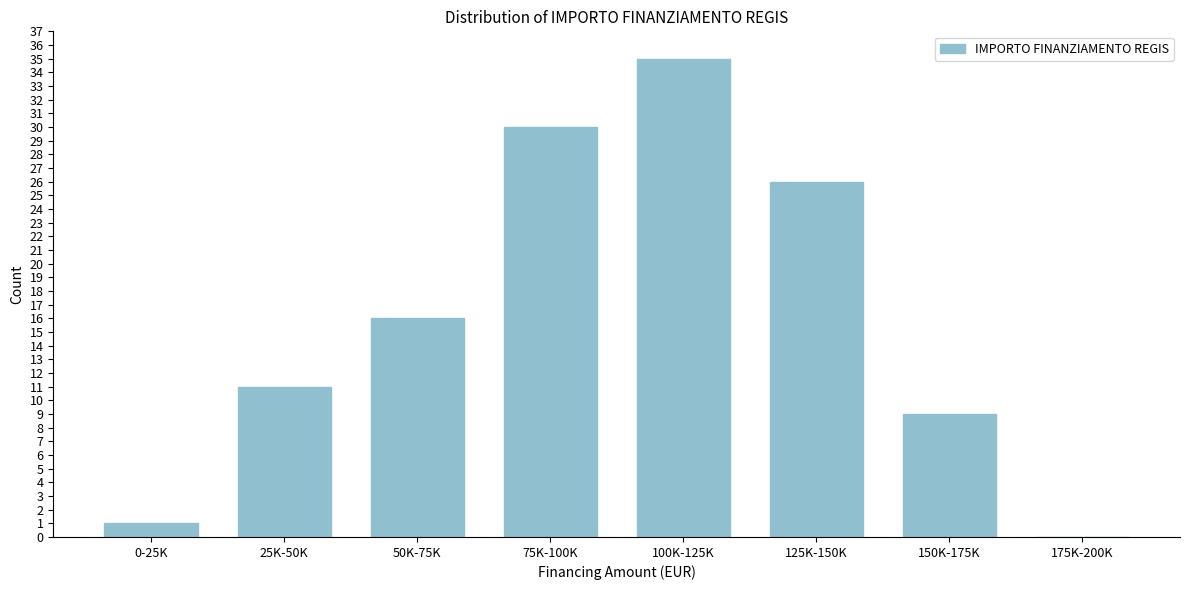

Reading left to right, transcribe all the data shown in this chart.

0-25K=1	25K-50K=11	50K-75K=16	75K-100K=30	100K-125K=35	125K-150K=26	150K-175K=9	175K-200K=0